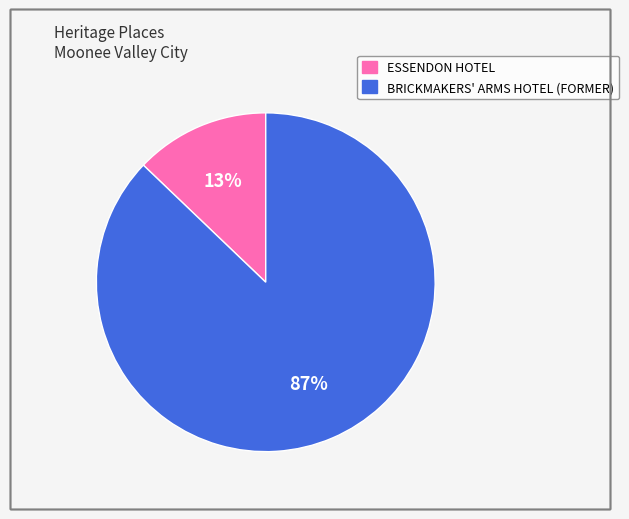

Do ESSENDON HOTEL and BRICKMAKERS' ARMS HOTEL (FORMER) together represent more than half of the pie?

Yes